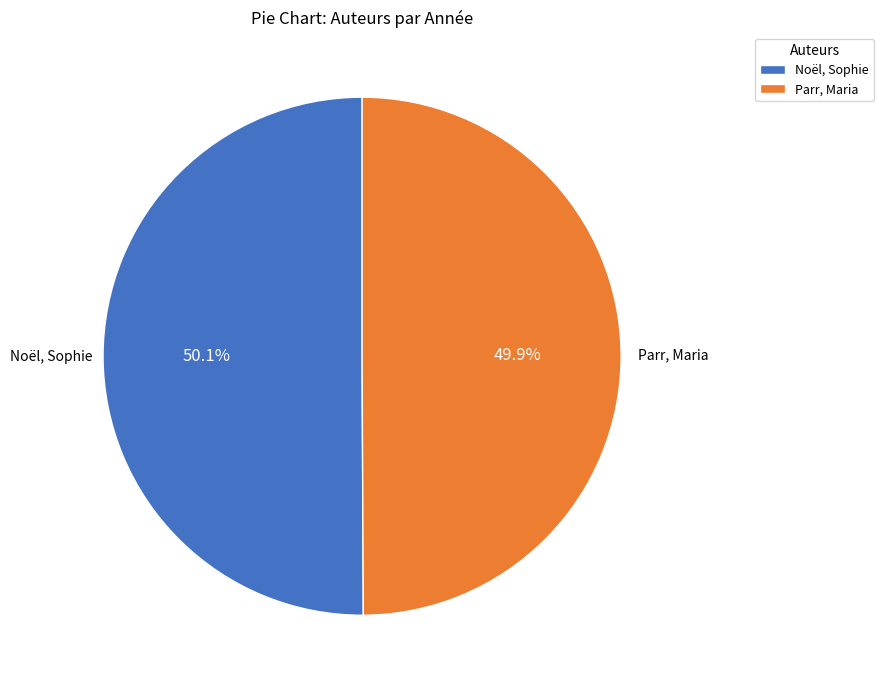

Is the sum of Parr, Maria and Noël, Sophie greater than half?

Yes